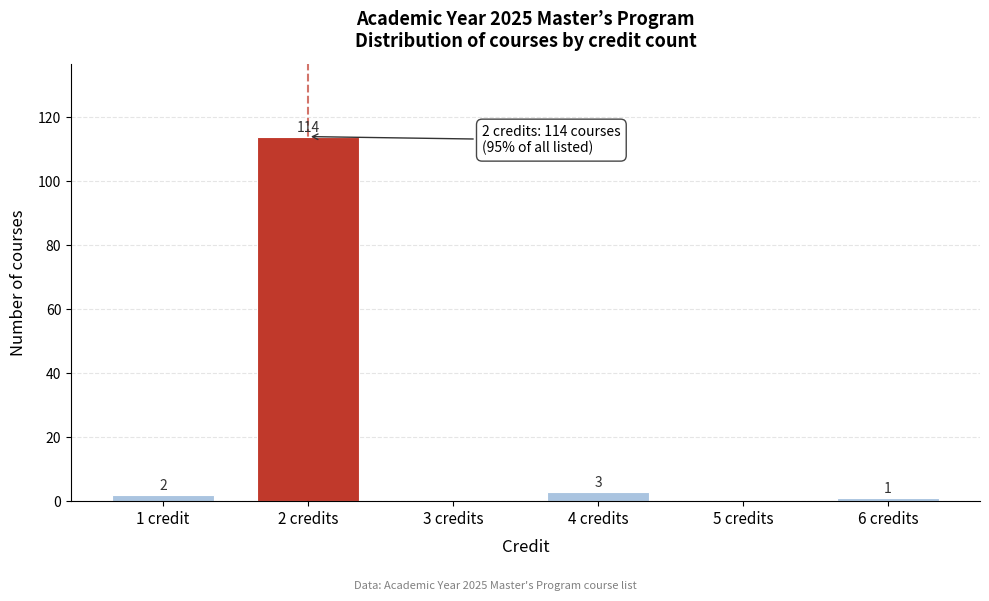

Reading left to right, what are all the values shown in this chart?

1 credit=2	2 credits=114	3 credits=0	4 credits=3	5 credits=0	6 credits=1